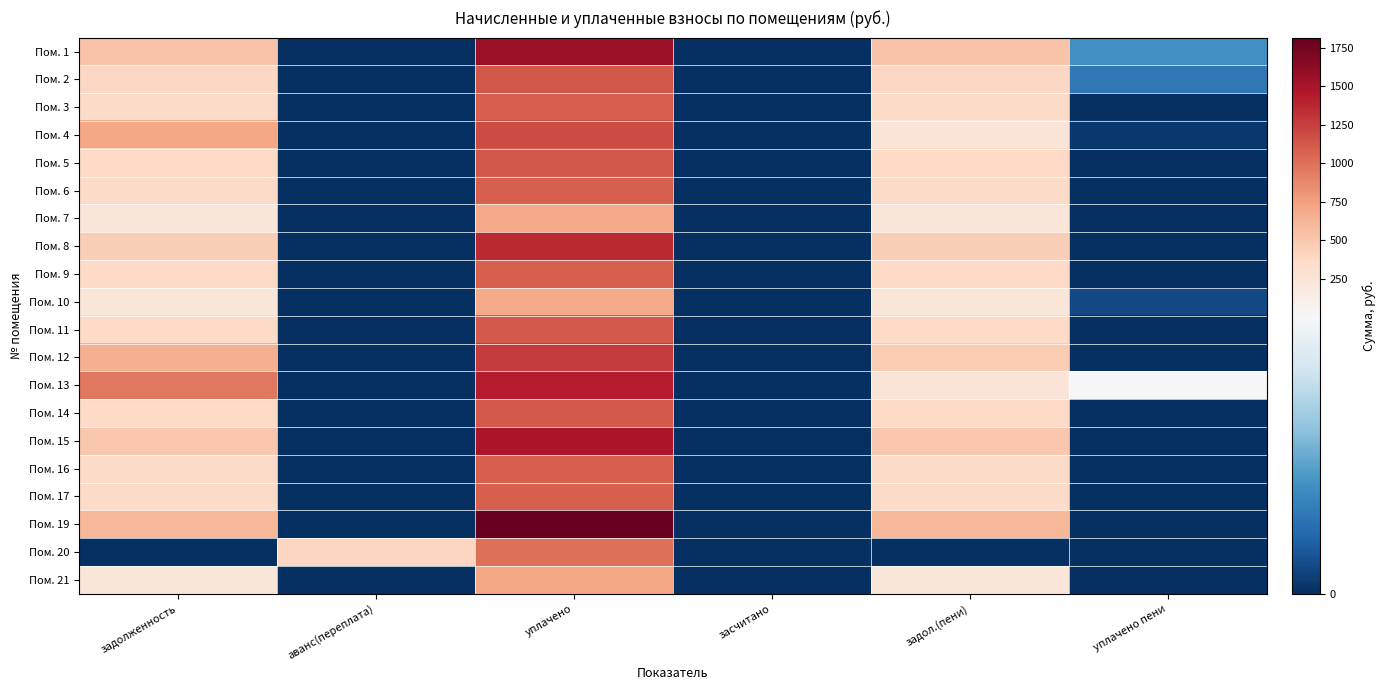

What is the greatest value displayed?

1816.6